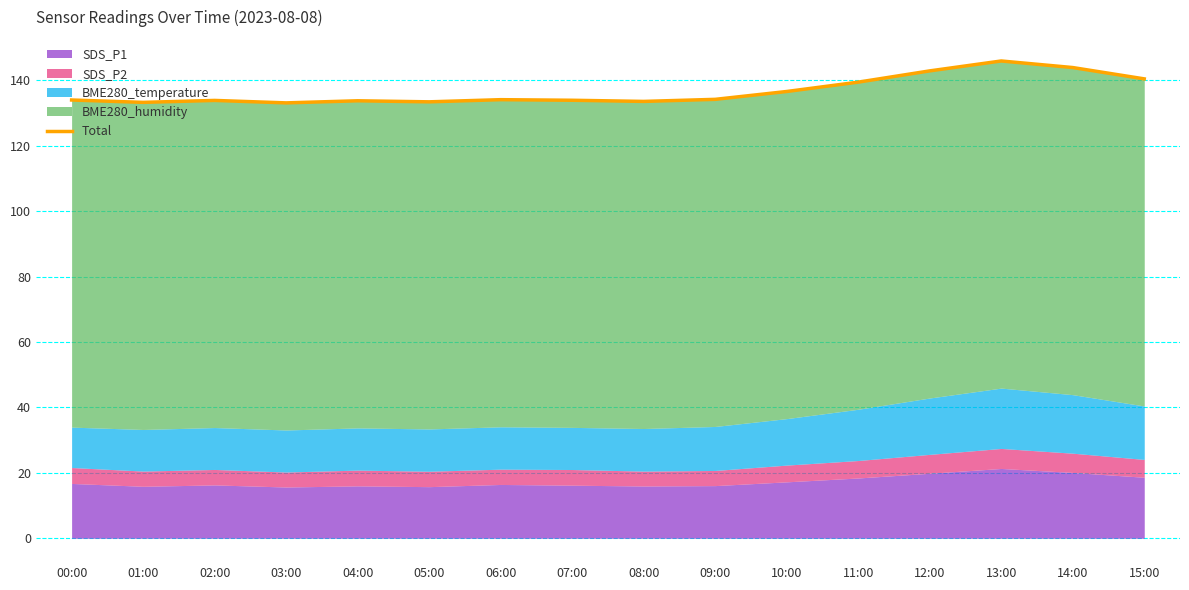

What position from the right is 12:00?

4